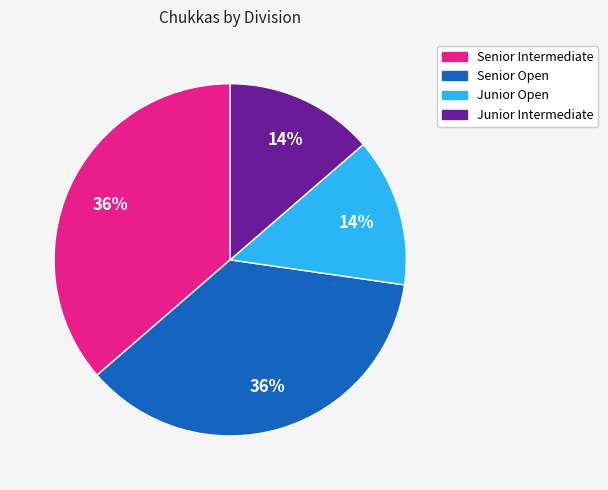

Approximately how many times larger is the value at Junior Open compared to Senior Open?

0.4